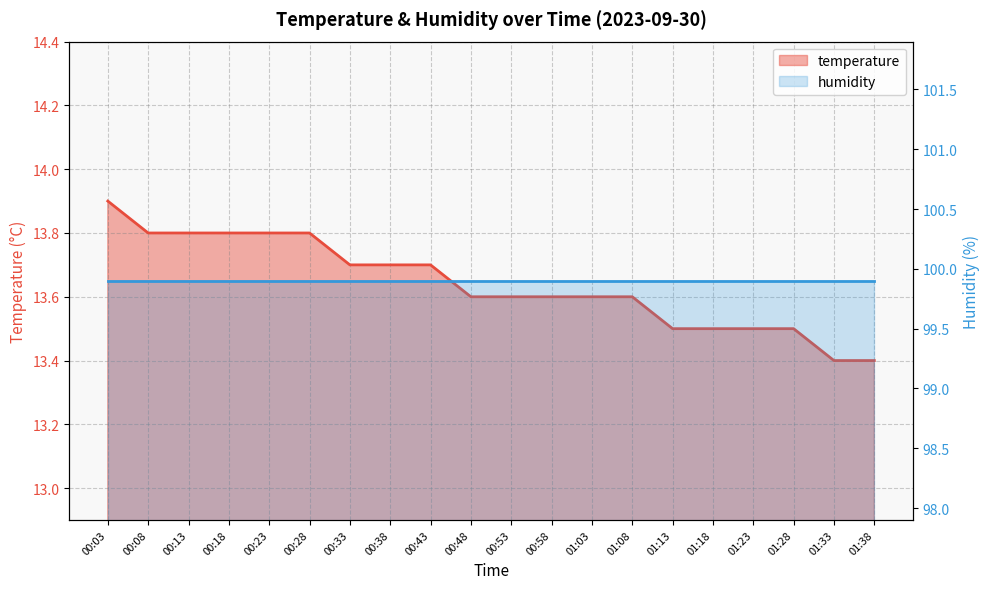

Reading left to right, extract all data points from this chart.

00:03=13.9	00:08=13.8	00:13=13.8	00:18=13.8	00:23=13.8	00:28=13.8	00:33=13.7	00:38=13.7	00:43=13.7	00:48=13.6	00:53=13.6	00:58=13.6	01:03=13.6	01:08=13.6	01:13=13.5	01:18=13.5	01:23=13.5	01:28=13.5	01:33=13.4	01:38=13.4